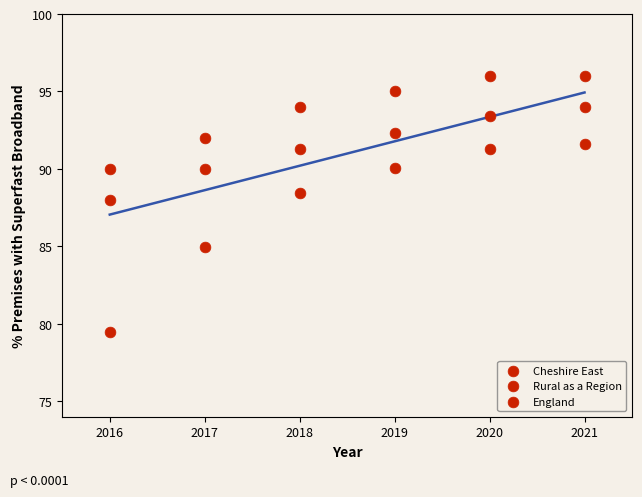

Count the number of points in this scatter plot.

18